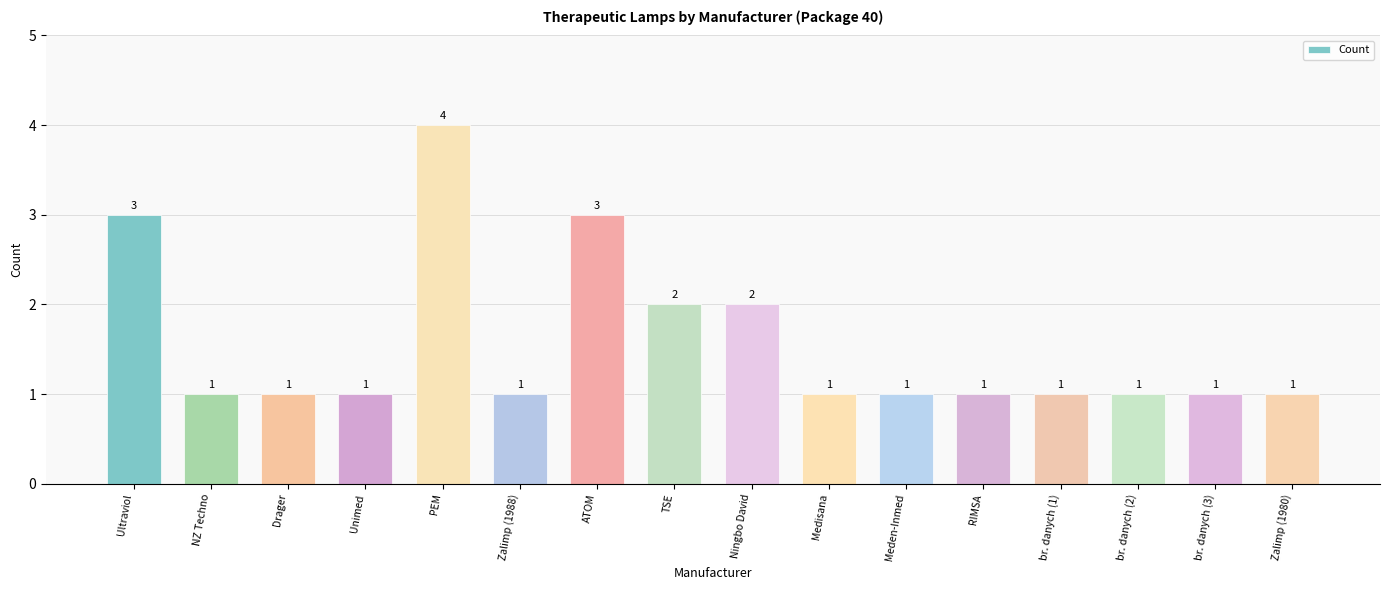

True or false: the data shows 1 at Zalimp (1988).

True